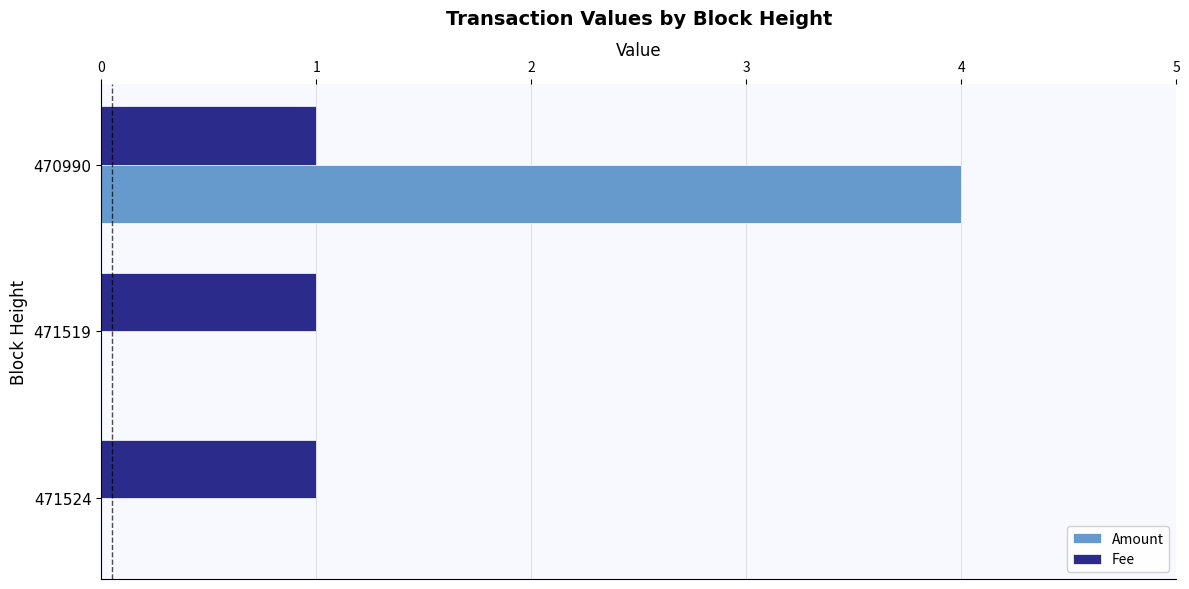

Which series changed the most between 471524 and 470990?

Amount